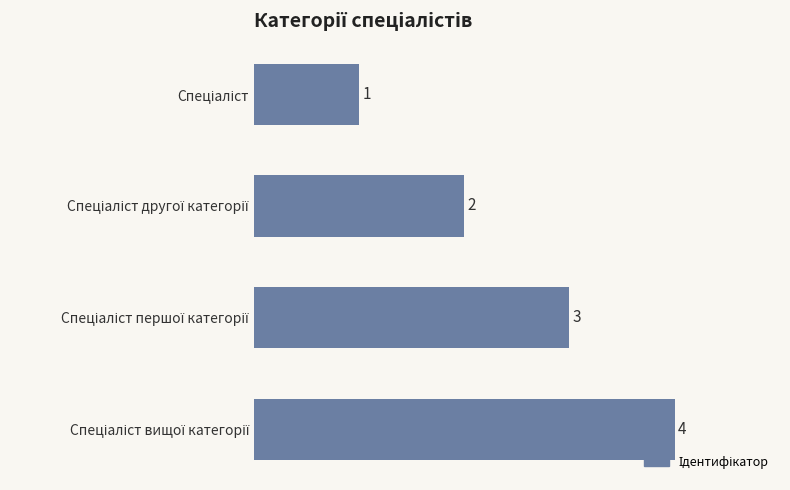

What is the difference between the maximum and minimum values?

3